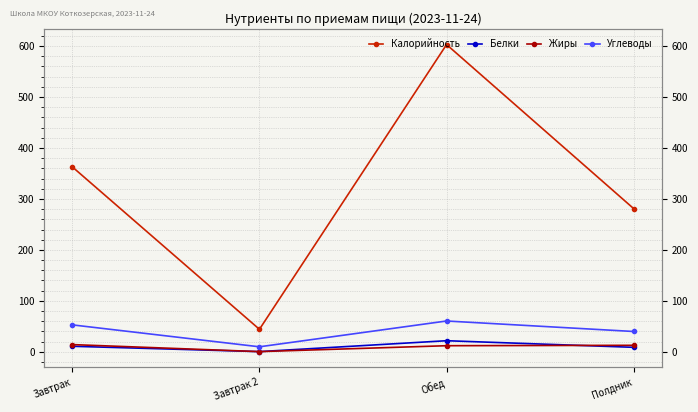

What is the label of the 1st point from the left?

Завтрак